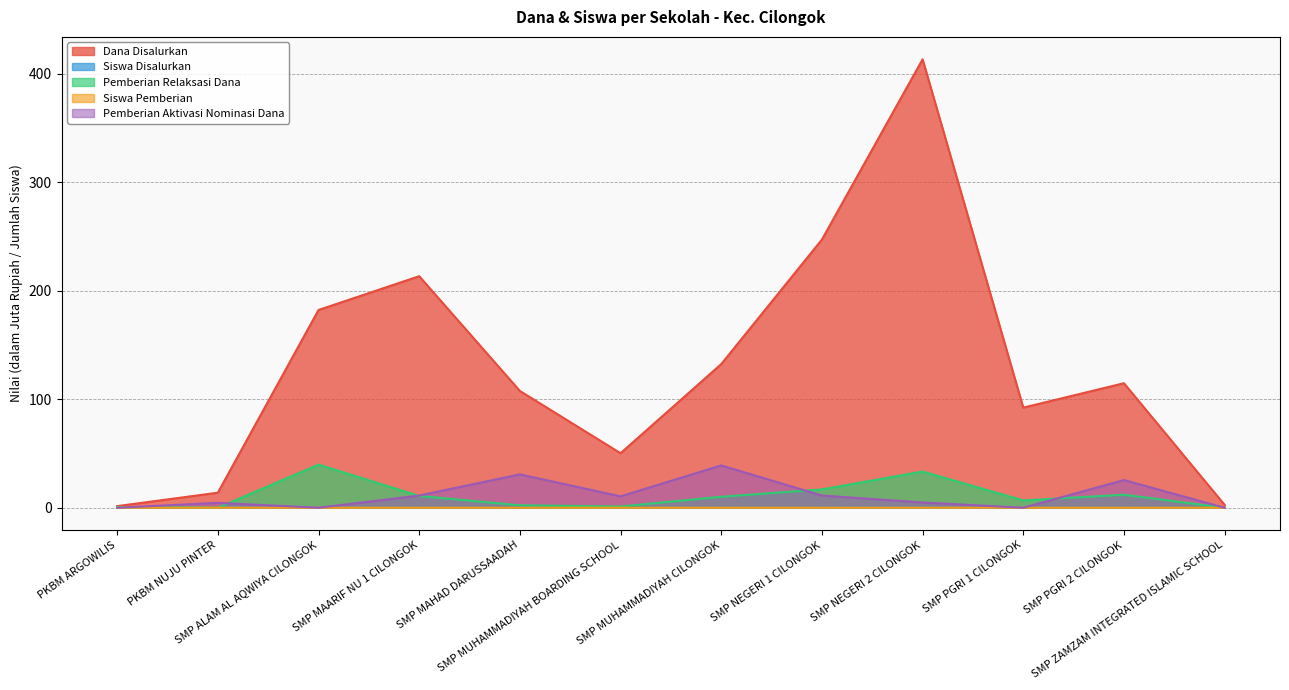

Reading left to right, transcribe all the data shown in this chart.

Dana Disalurkan: PKBM ARGOWILIS=1.5	PKBM NUJU PINTER=13.9	SMP ALAM AL AQWIYA CILONGOK=182.2	SMP MAARIF NU 1 CILONGOK=213.4	SMP MAHAD DARUSSAADAH=107.6	SMP MUHAMMADIYAH BOARDING SCHOOL=50.2	SMP MUHAMMADIYAH CILONGOK=132.4	SMP NEGERI 1 CILONGOK=247.1	SMP NEGERI 2 CILONGOK=413.2	SMP PGRI 1 CILONGOK=92.2	SMP PGRI 2 CILONGOK=114.8	SMP ZAMZAM INTEGRATED ISLAMIC SCHOOL=2.6
Siswa Disalurkan: PKBM ARGOWILIS=0.0	PKBM NUJU PINTER=0.0	SMP ALAM AL AQWIYA CILONGOK=0.0	SMP MAARIF NU 1 CILONGOK=0.0	SMP MAHAD DARUSSAADAH=0.0	SMP MUHAMMADIYAH BOARDING SCHOOL=0.0	SMP MUHAMMADIYAH CILONGOK=0.0	SMP NEGERI 1 CILONGOK=0.0	SMP NEGERI 2 CILONGOK=0.0	SMP PGRI 1 CILONGOK=0.0	SMP PGRI 2 CILONGOK=0.0	SMP ZAMZAM INTEGRATED ISLAMIC SCHOOL=0.0
Pemberian Relaksasi Dana: PKBM ARGOWILIS=0.8	PKBM NUJU PINTER=0.0	SMP ALAM AL AQWIYA CILONGOK=39.8	SMP MAARIF NU 1 CILONGOK=10.9	SMP MAHAD DARUSSAADAH=2.2	SMP MUHAMMADIYAH BOARDING SCHOOL=1.1	SMP MUHAMMADIYAH CILONGOK=10.1	SMP NEGERI 1 CILONGOK=16.9	SMP NEGERI 2 CILONGOK=33.4	SMP PGRI 1 CILONGOK=6.8	SMP PGRI 2 CILONGOK=12.0	SMP ZAMZAM INTEGRATED ISLAMIC SCHOOL=0.0
Siswa Pemberian: PKBM ARGOWILIS=0.0	PKBM NUJU PINTER=0.0	SMP ALAM AL AQWIYA CILONGOK=0.0	SMP MAARIF NU 1 CILONGOK=0.0	SMP MAHAD DARUSSAADAH=0.0	SMP MUHAMMADIYAH BOARDING SCHOOL=0.0	SMP MUHAMMADIYAH CILONGOK=0.0	SMP NEGERI 1 CILONGOK=0.0	SMP NEGERI 2 CILONGOK=0.0	SMP PGRI 1 CILONGOK=0.0	SMP PGRI 2 CILONGOK=0.0	SMP ZAMZAM INTEGRATED ISLAMIC SCHOOL=0.0
Pemberian Aktivasi Nominasi Dana: PKBM ARGOWILIS=0.0	PKBM NUJU PINTER=4.5	SMP ALAM AL AQWIYA CILONGOK=0.0	SMP MAARIF NU 1 CILONGOK=11.2	SMP MAHAD DARUSSAADAH=30.8	SMP MUHAMMADIYAH BOARDING SCHOOL=10.5	SMP MUHAMMADIYAH CILONGOK=39.0	SMP NEGERI 1 CILONGOK=11.2	SMP NEGERI 2 CILONGOK=4.9	SMP PGRI 1 CILONGOK=0.0	SMP PGRI 2 CILONGOK=25.5	SMP ZAMZAM INTEGRATED ISLAMIC SCHOOL=0.0